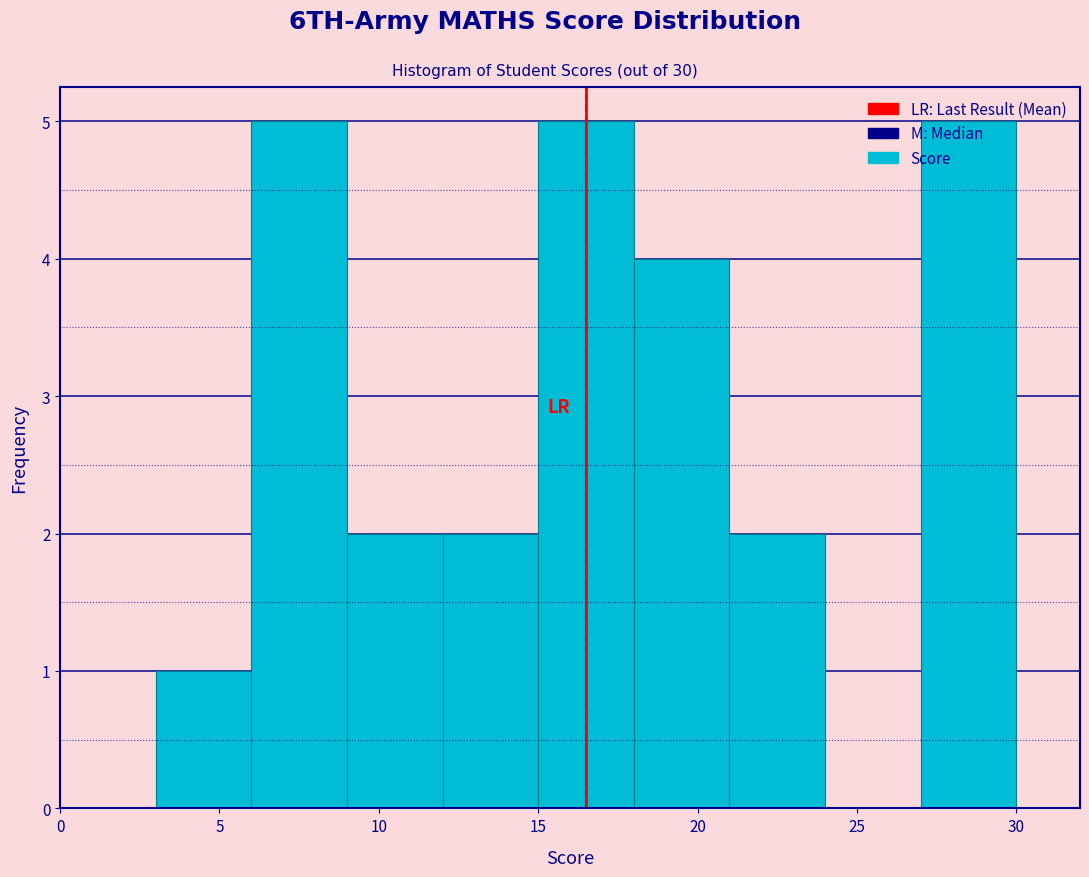

How tall is the bar that spans 6 to 9 on the x-axis? The values are not printed on the chart, so give them approximately, as read against the axis.

5